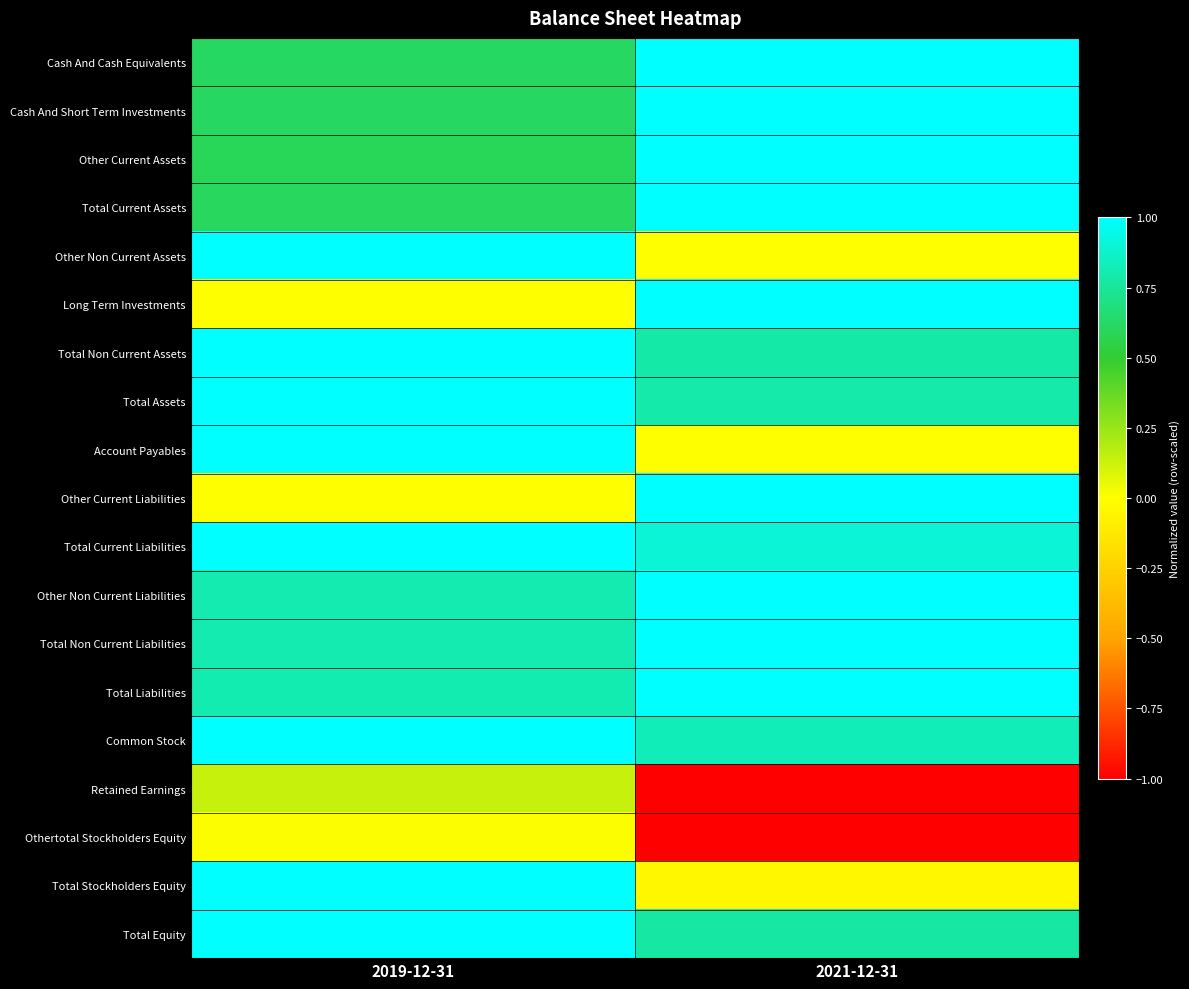

What is the spread (max minus min) of values at 2021-12-31?

2.0